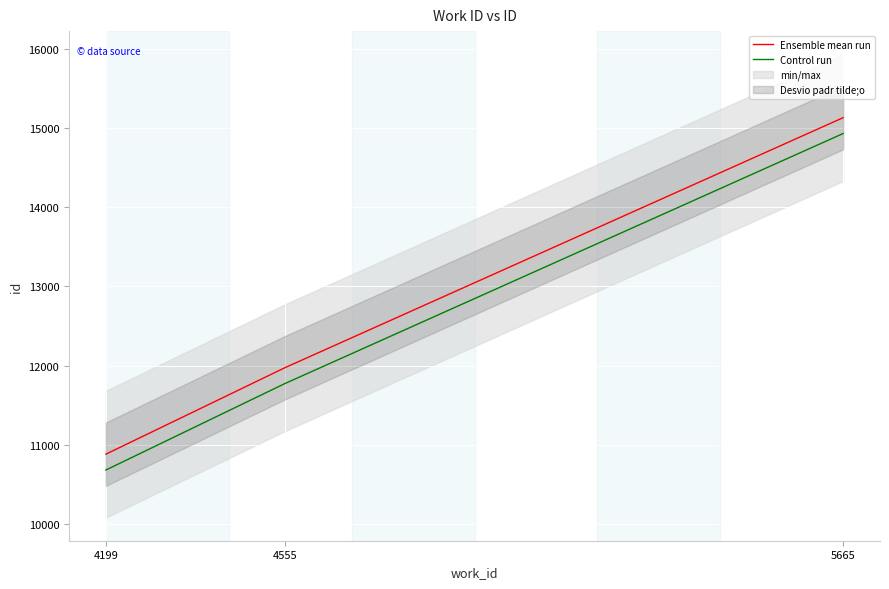

Is it true that Control run equals 10683 at 4199?

True